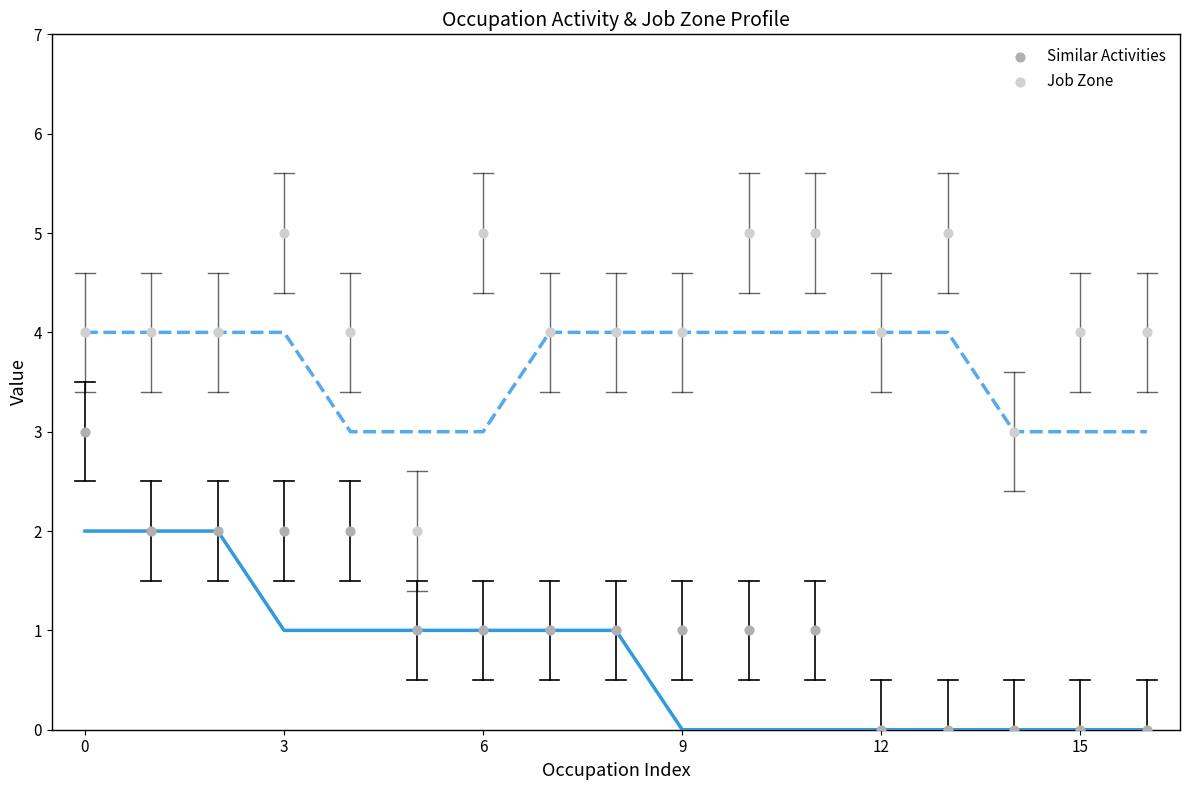

Which series reaches the maximum Y coordinate?

Job Zone